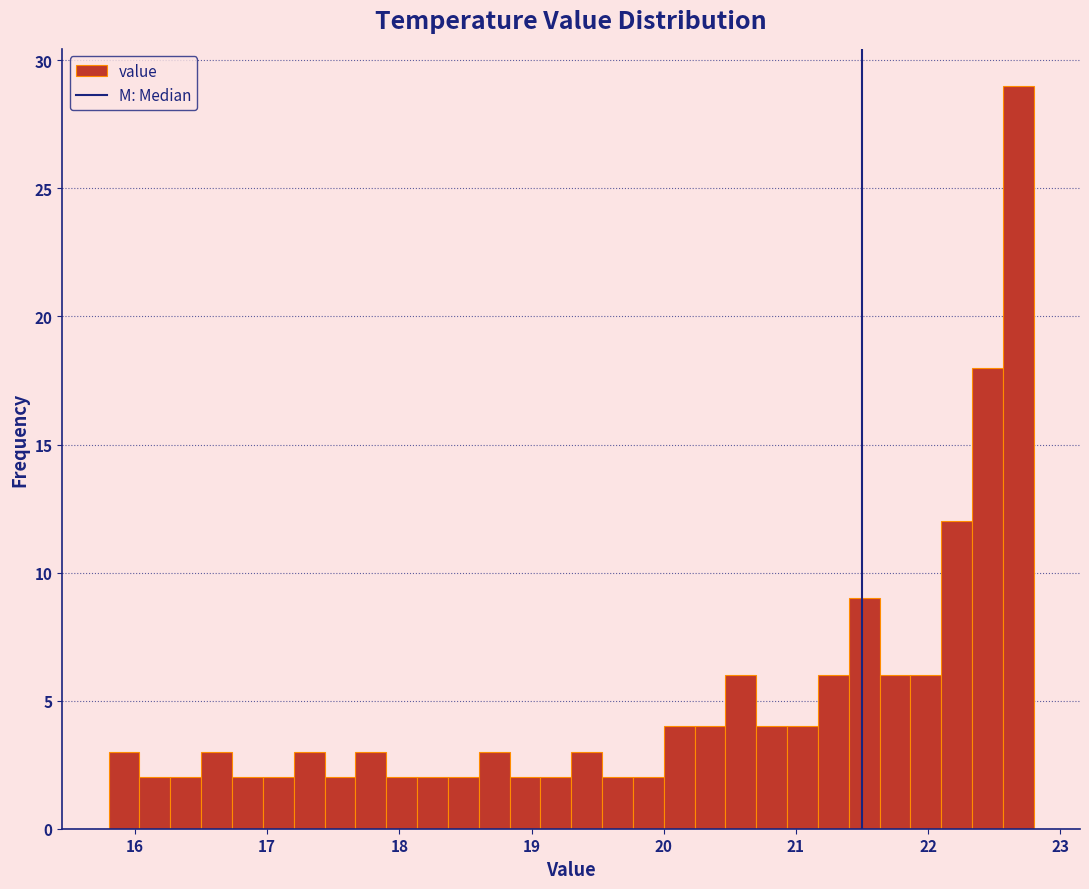

Read against the x-axis, roughly where is the centre of the tallest bar?

22.7